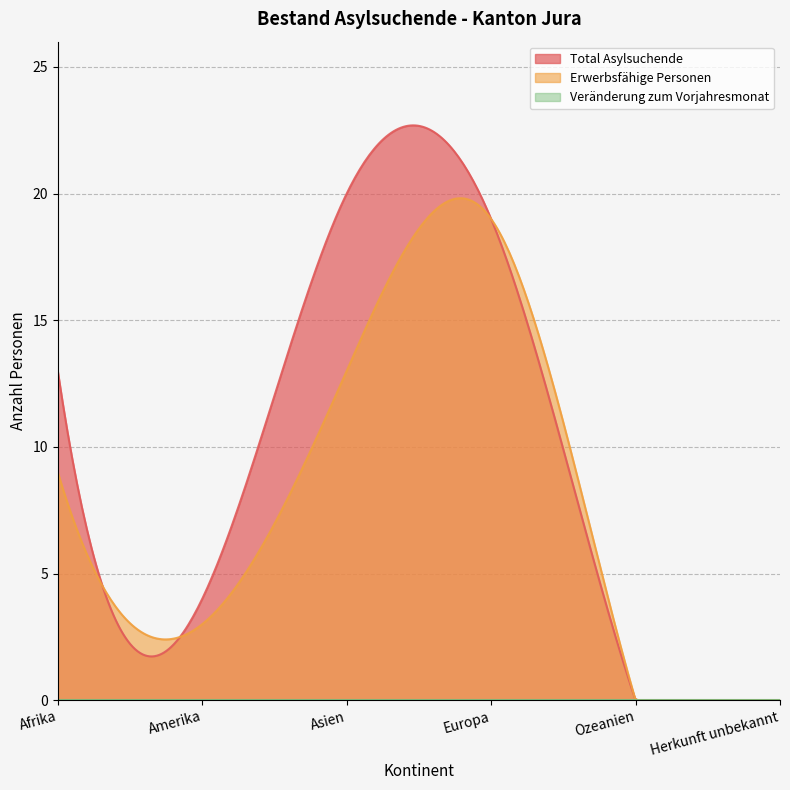

Which series has the largest total across all categories?

Total Asylsuchende